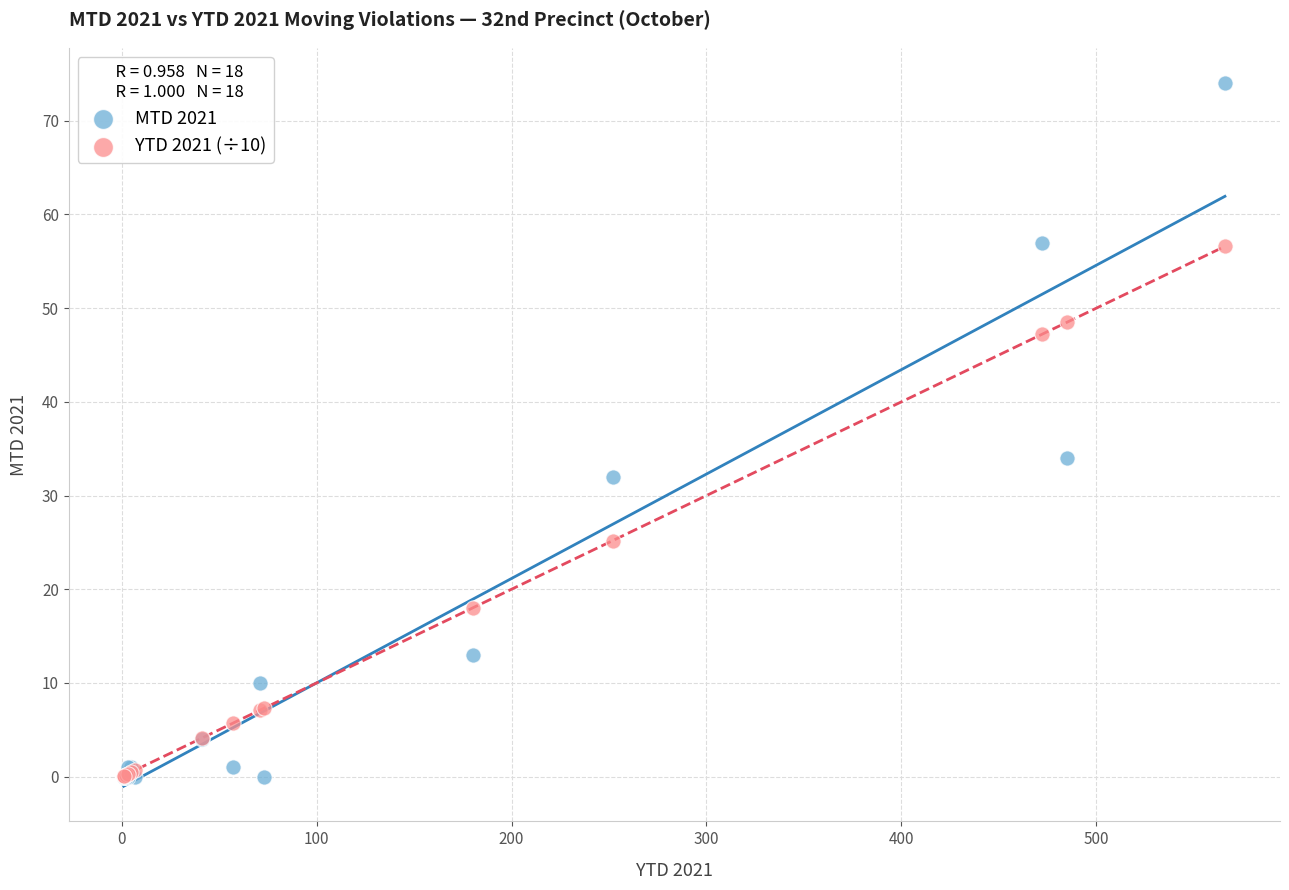

Across all series, what Y value is closest to 37?

34.0